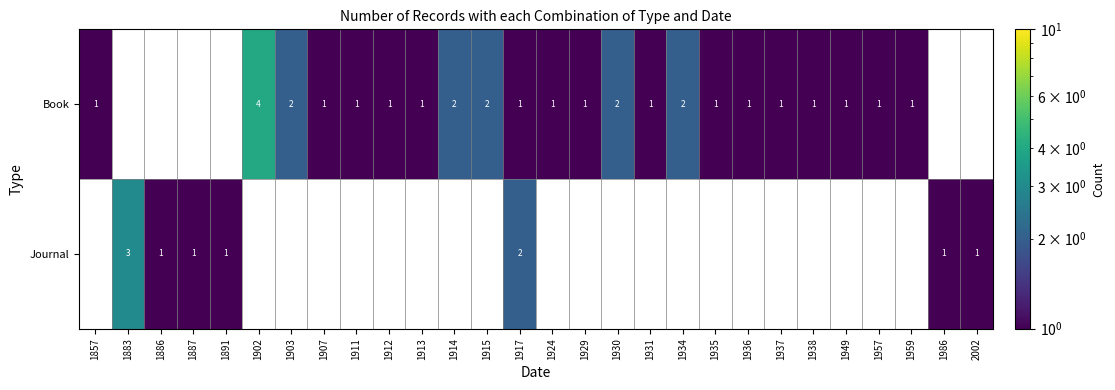

The value of Journal at 1887 is 0. True or false?

False